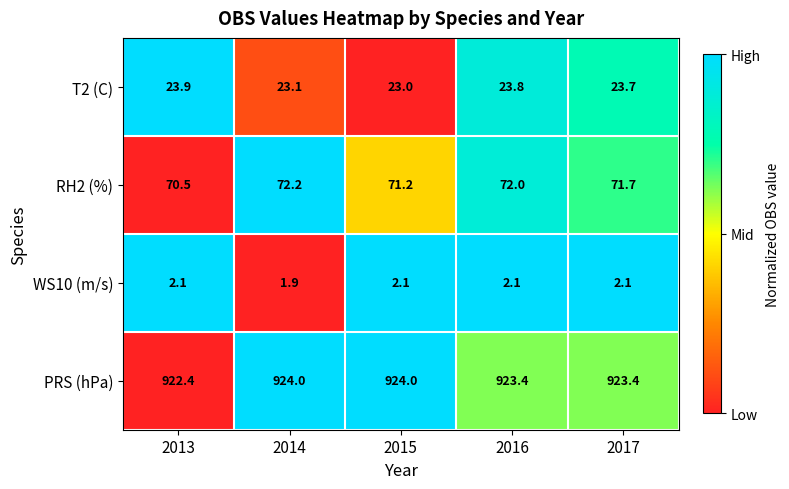

Which series has the largest range (max minus min)?

RH2 (%)